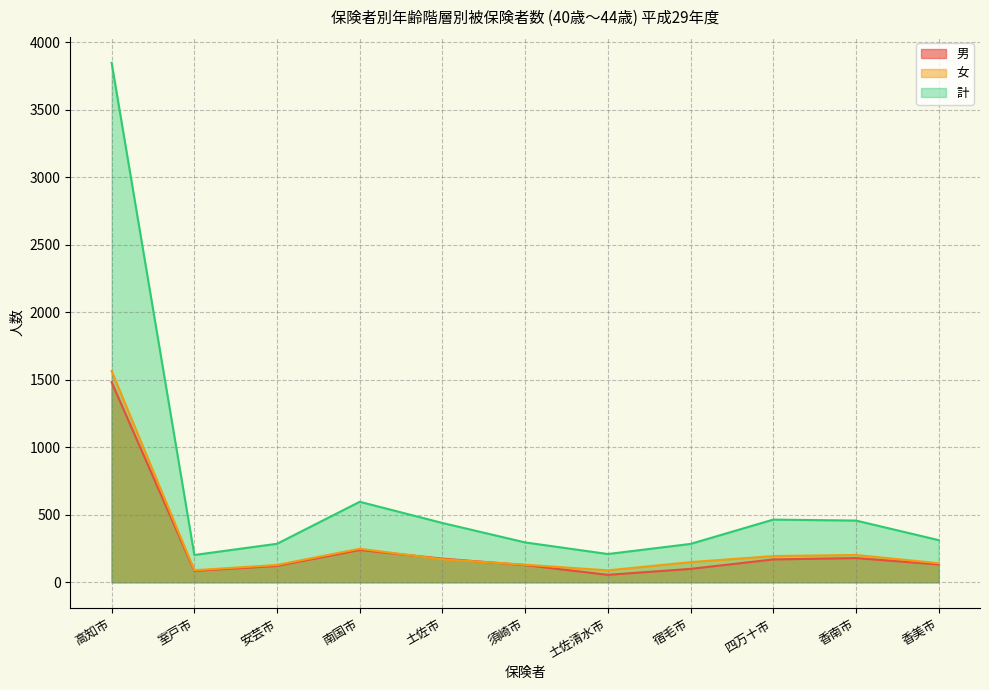

What is the value of the 計 point at the 7th from the left?

209